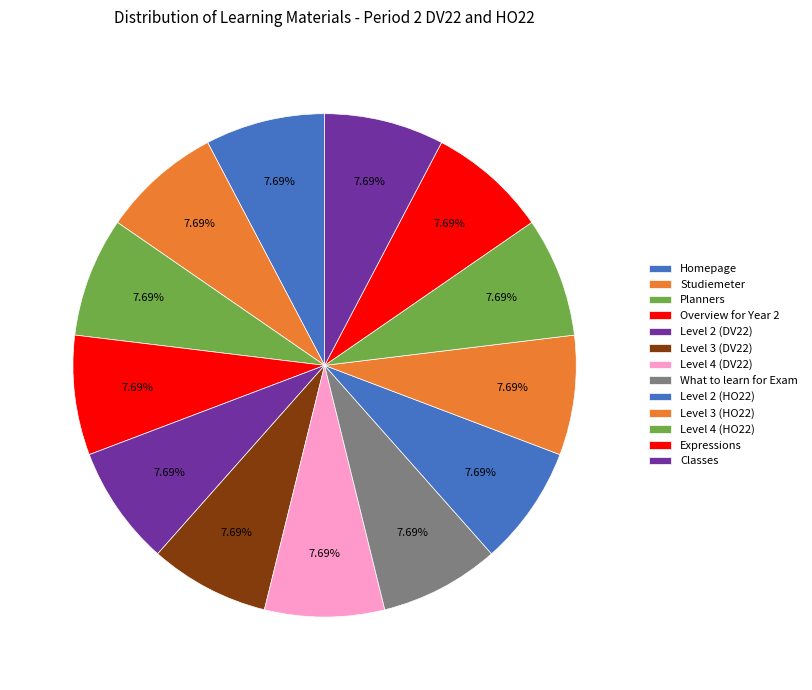

Does Level 4 (HO22) account for over 50% of the chart?

No